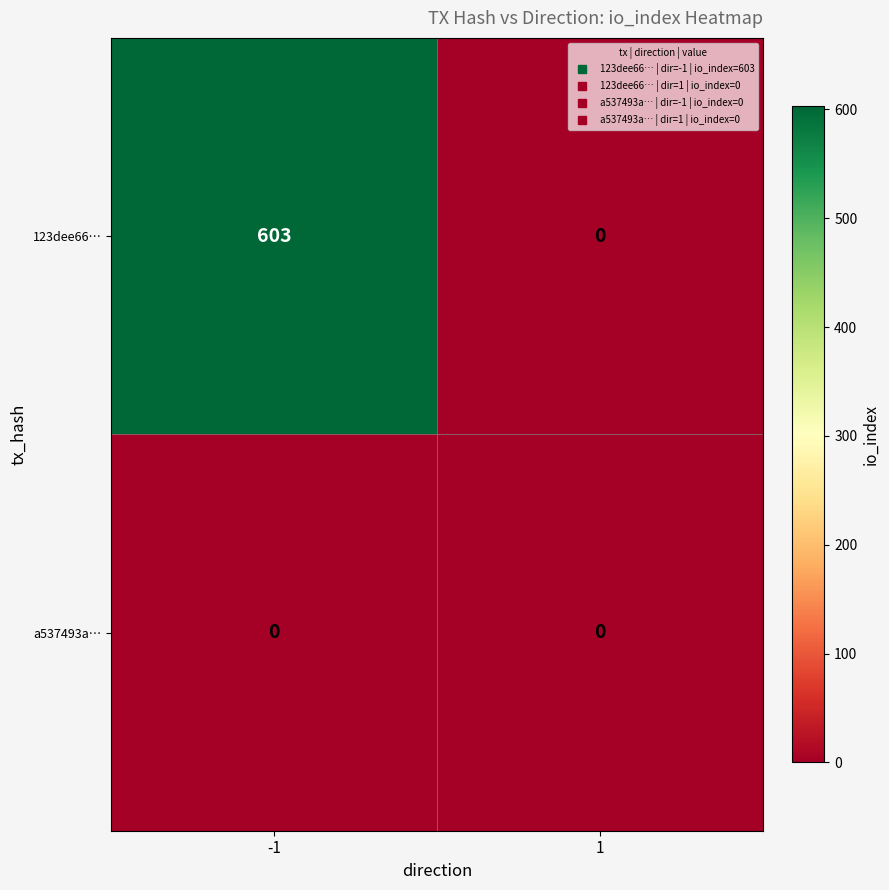

Rank the series by their maximum value, from highest to lowest.

123dee66…, a537493a…